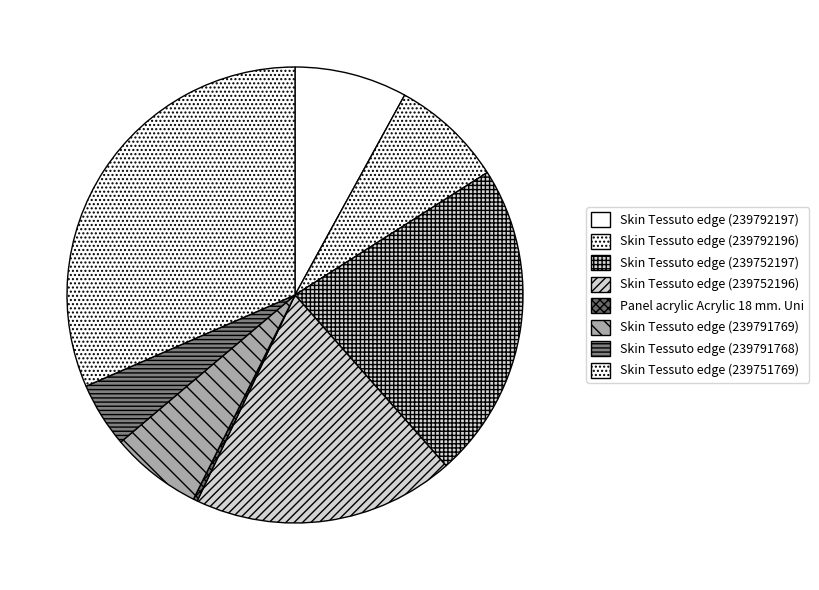

To the nearest percent, what is the combined percentage of Skin Tessuto edge (239791769) and Panel acrylic Acrylic 18 mm. Uni?

7%